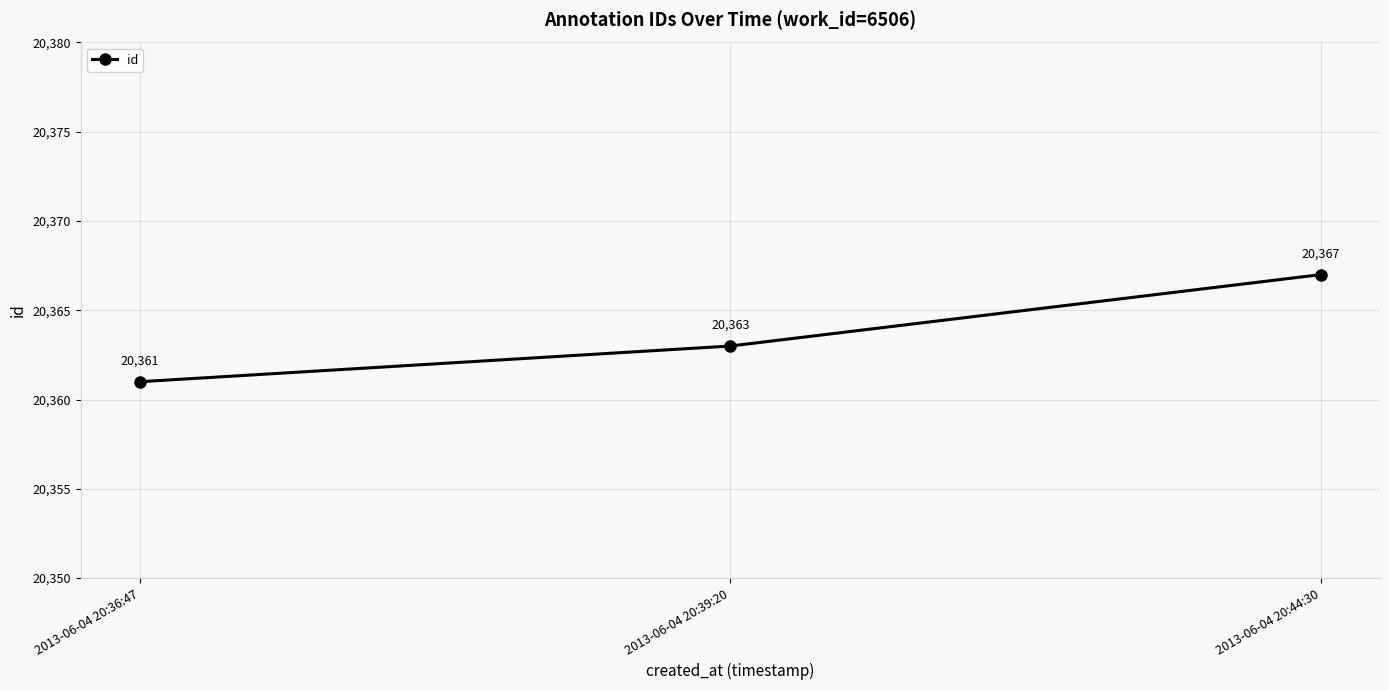

What is the difference between the maximum and second lowest values?

4